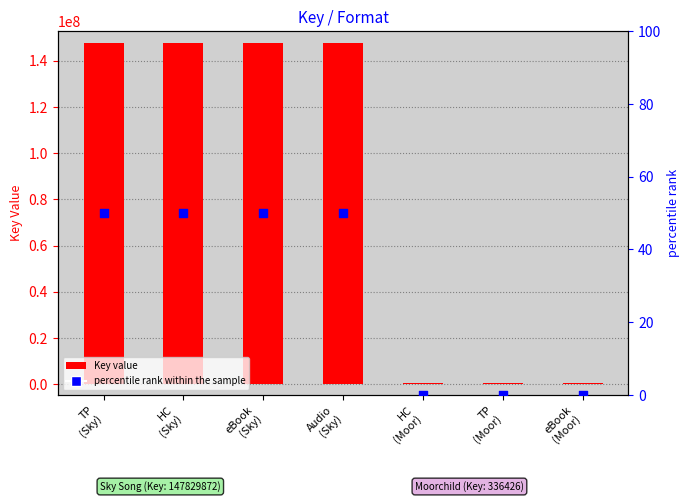

Which series contains the lowest Y value?

percentile rank within the sample